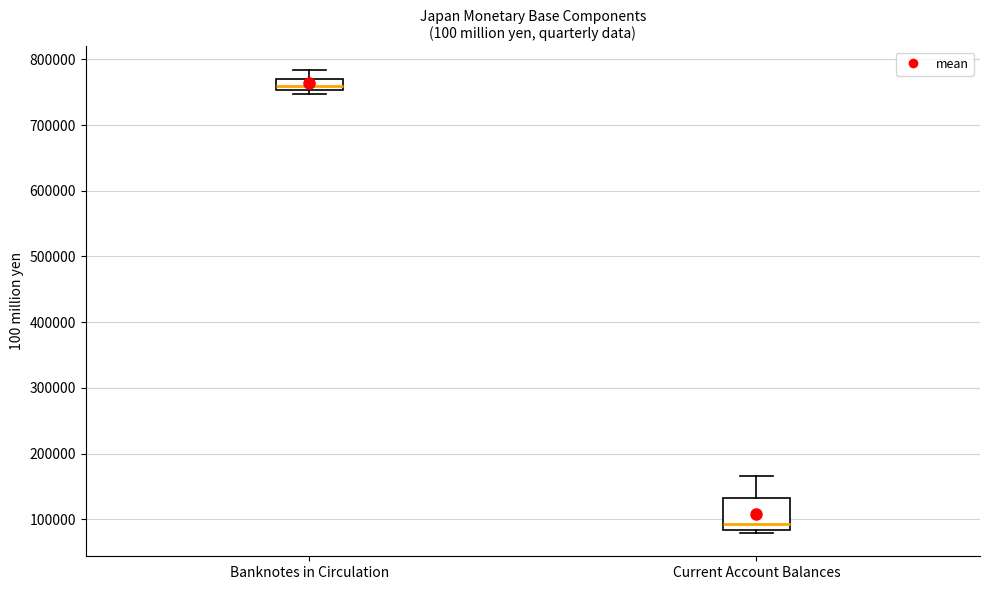

Which box's median line is the highest?

Banknotes in Circulation